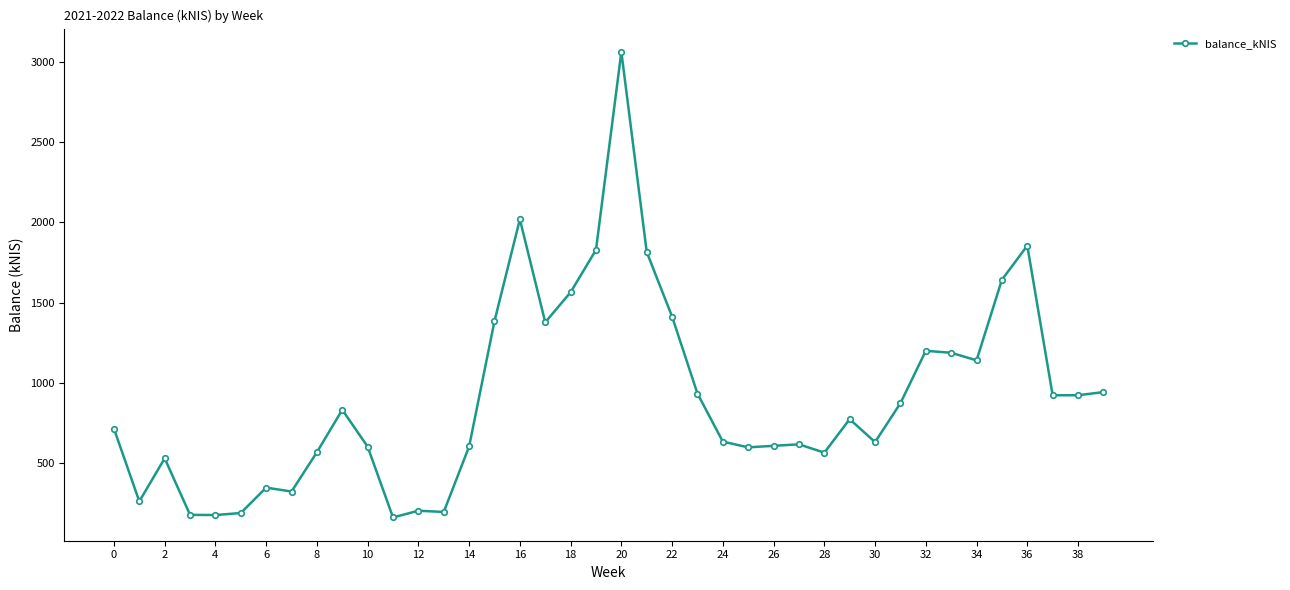

What is the maximum value shown in the chart?

3065.6